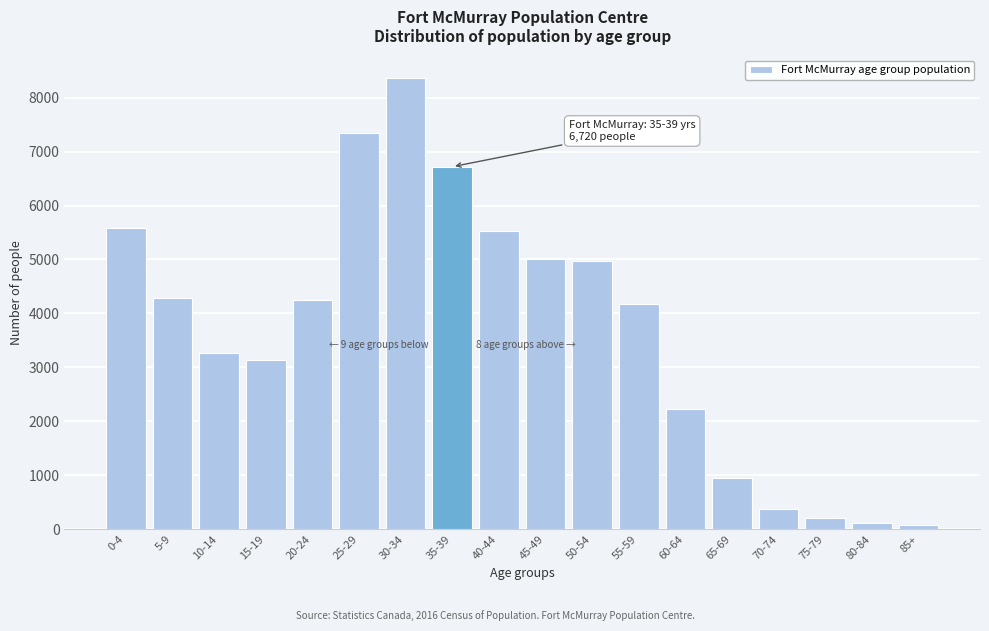

What is the sum of all values?

66590